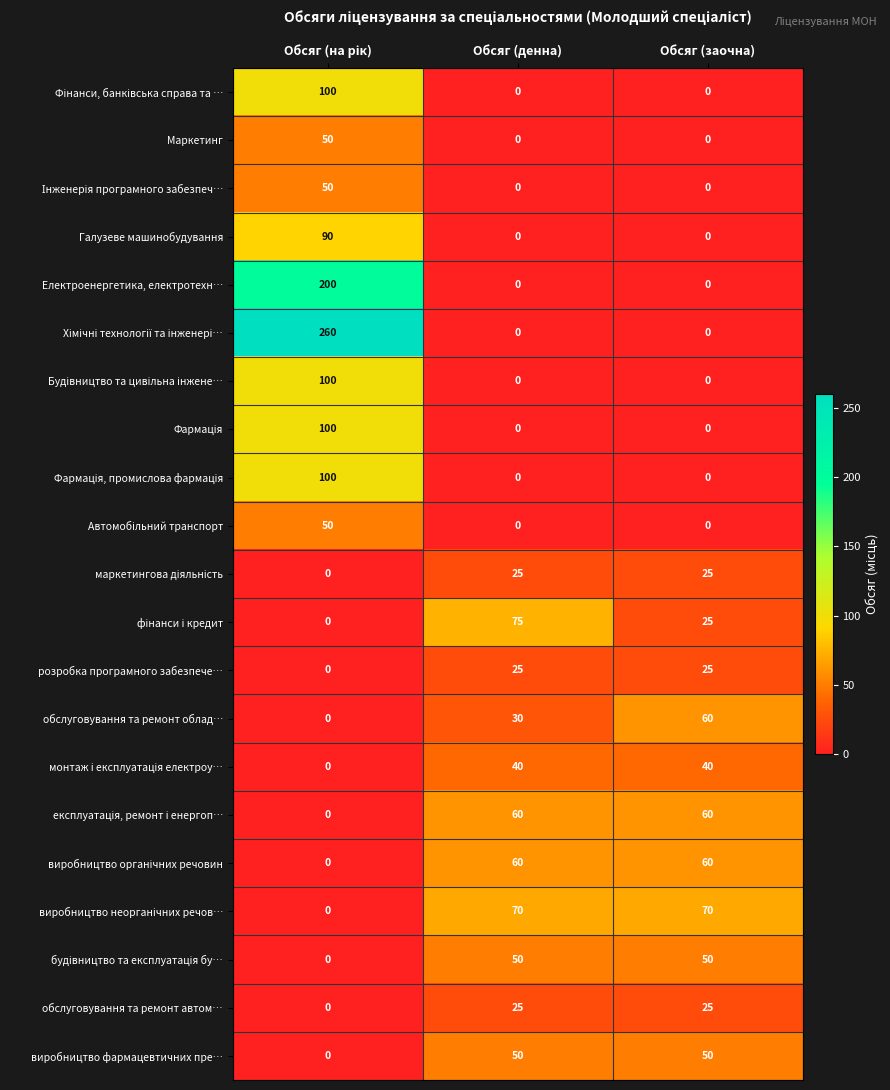

What is the average value of the Галузеве машинобудування series?

30